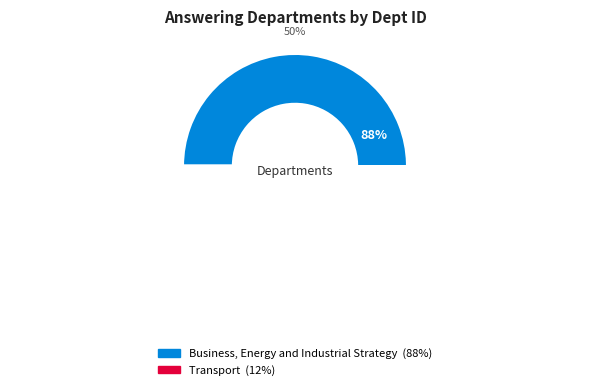

What portion of the pie excludes Business, Energy and Industrial Strategy?

11.8%